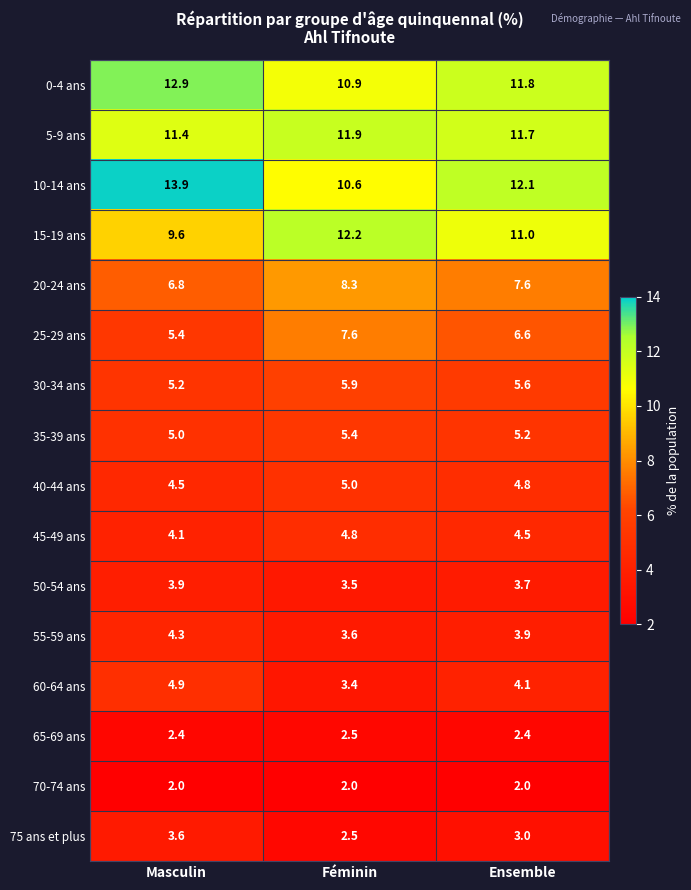

List the labels in order of 30-34 ans value, smallest first.

Masculin, Ensemble, Féminin